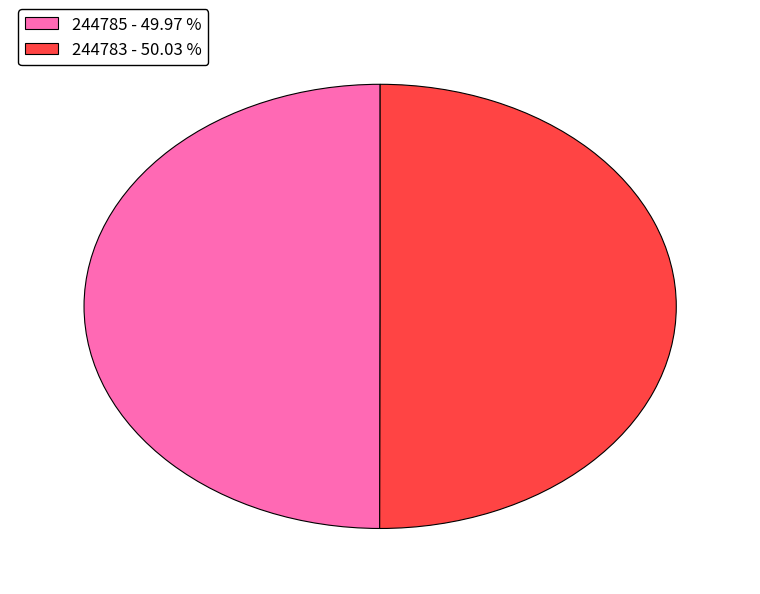

Do 244785 - 49.97 % and 244783 - 50.03 % together represent more than half of the pie?

Yes